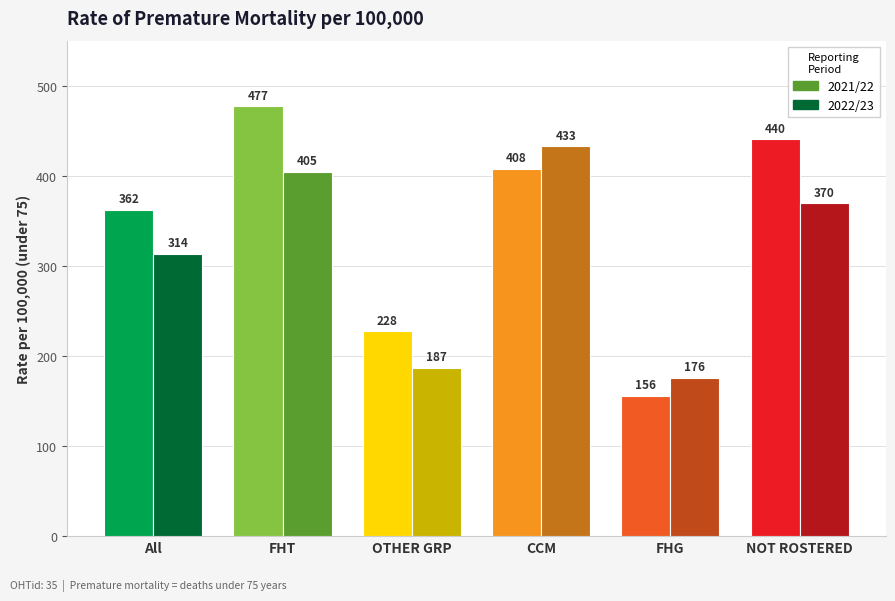

Where is 2022/23 nearest to the value 304?

All